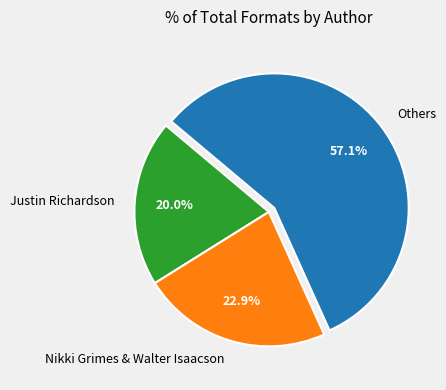

Is there a majority slice in this chart?

Yes